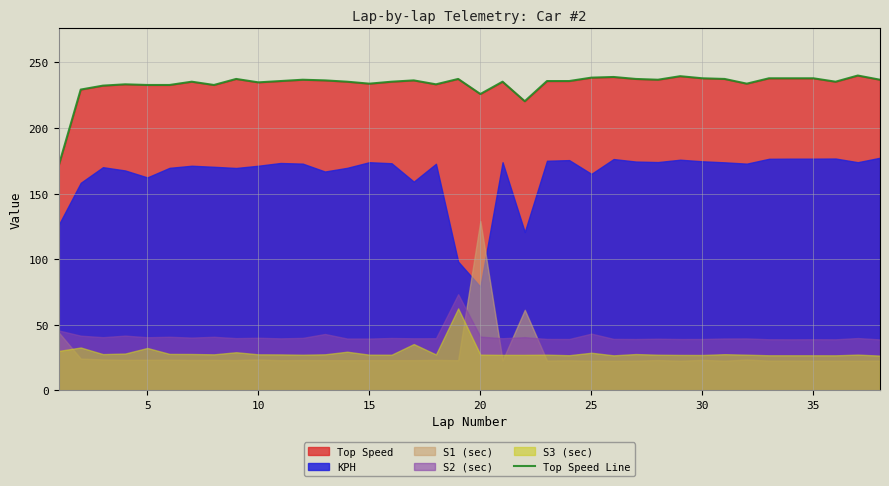

Reading left to right, what are all the values shown in this chart?

170.9	229.3	232.3	233.3	232.8	232.8	235.3	232.8	237.4	234.8	235.8	236.8	236.3	235.3	233.8	235.3	236.3	233.3	237.4	225.9	235.3	220.4	235.8	235.8	238.4	238.9	237.4	236.8	239.5	237.9	237.4	233.8	237.9	237.9	237.9	235.3	240.0	236.8